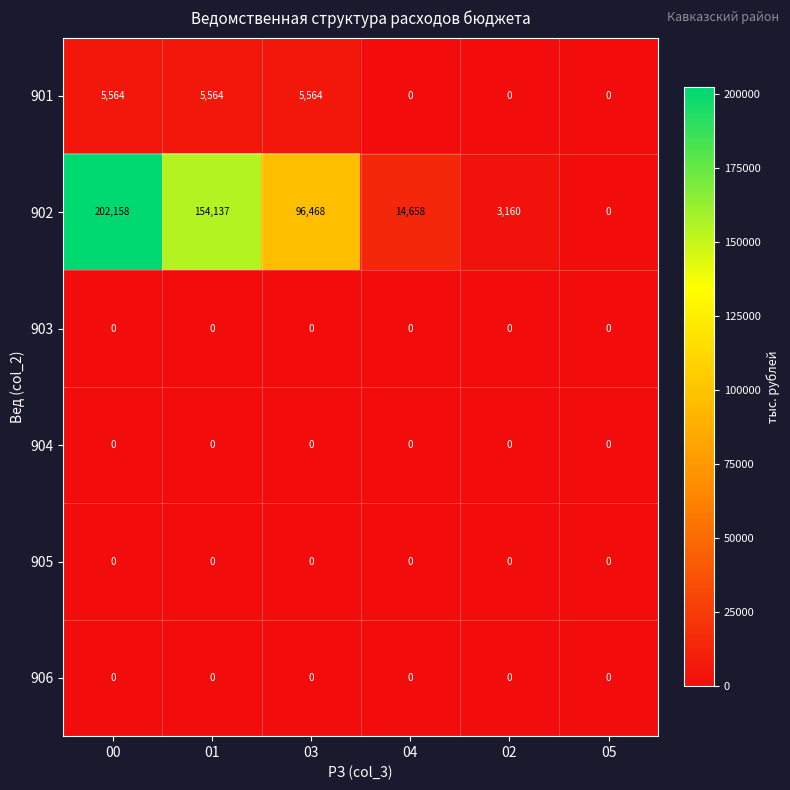

What is the average value of the 902 series?

78430